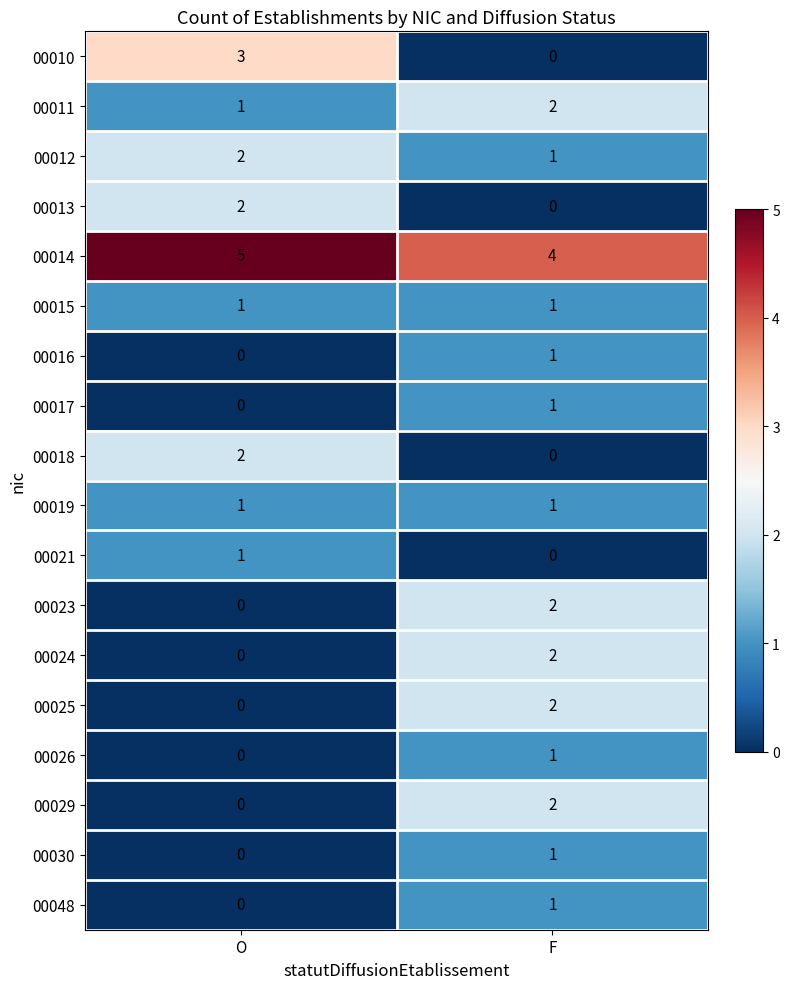

At which category is the sum across all series the highest?

F